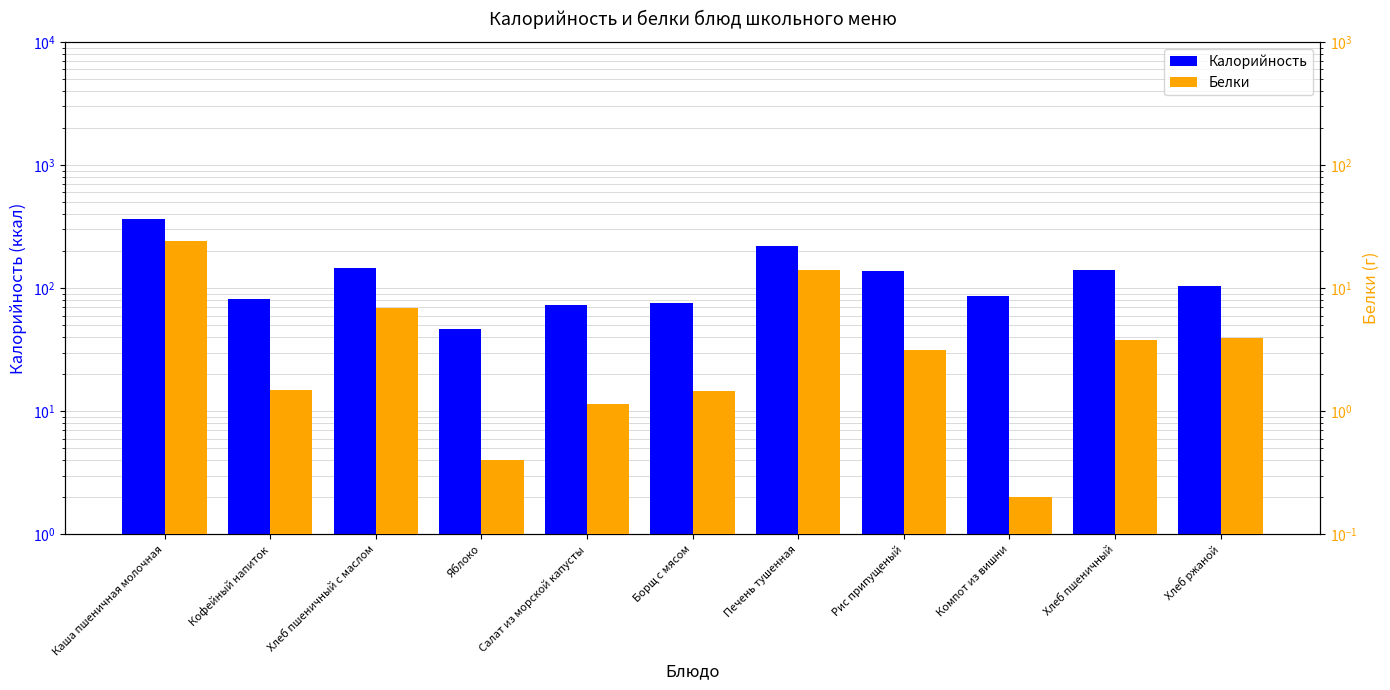

How many bars are there in total?

22